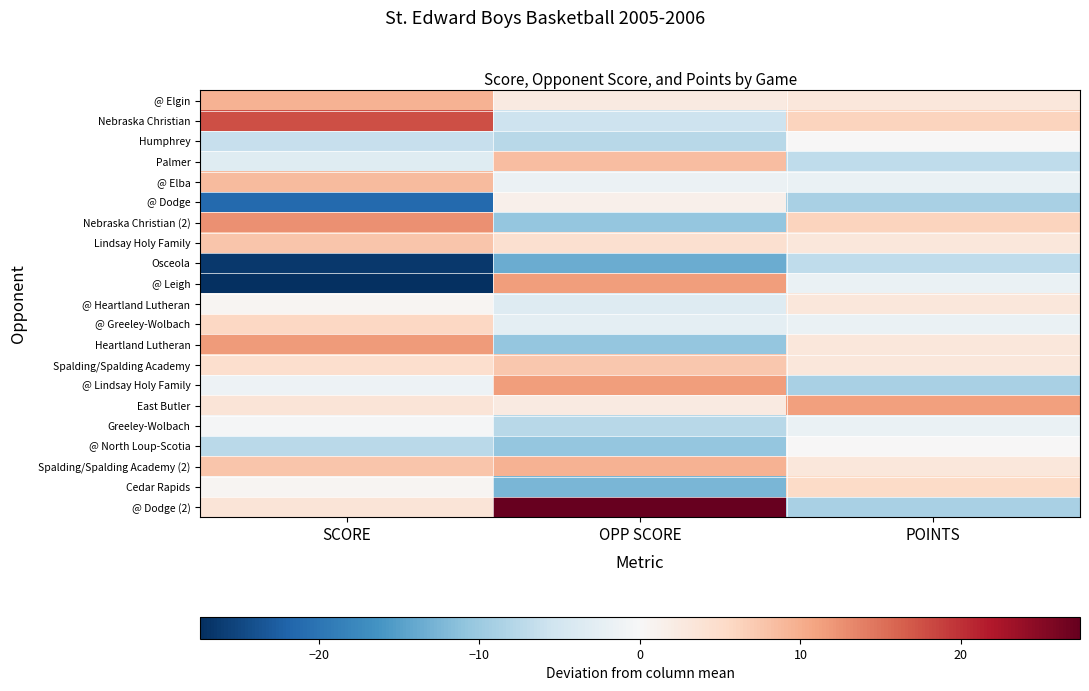

How many distinct data groups are displayed?

21